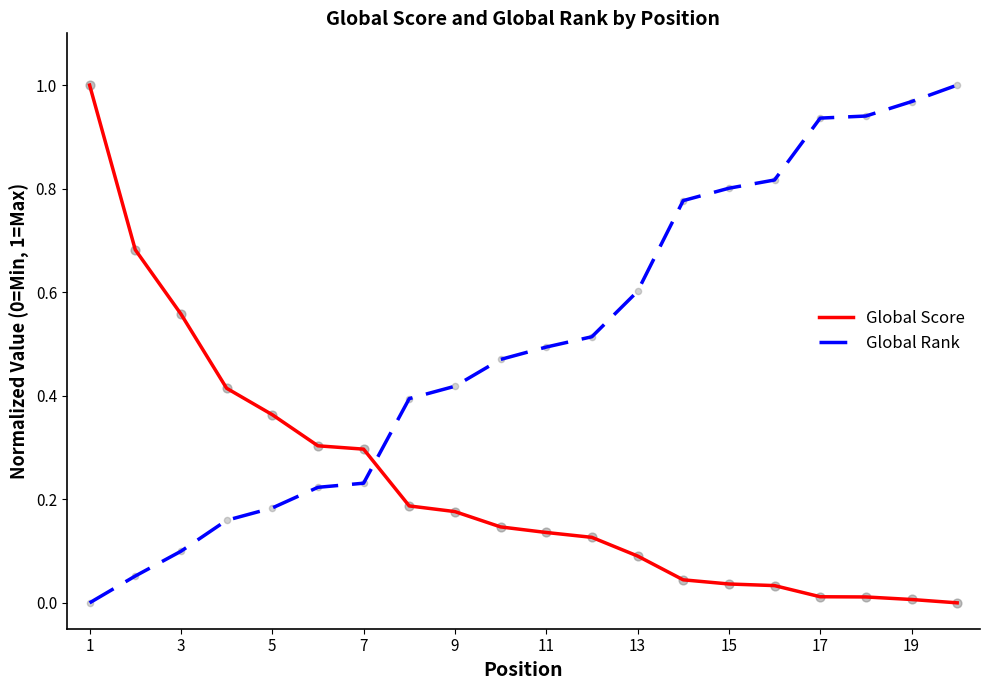

Rank the series by their average value, from highest to lowest.

Global Rank, Global Score